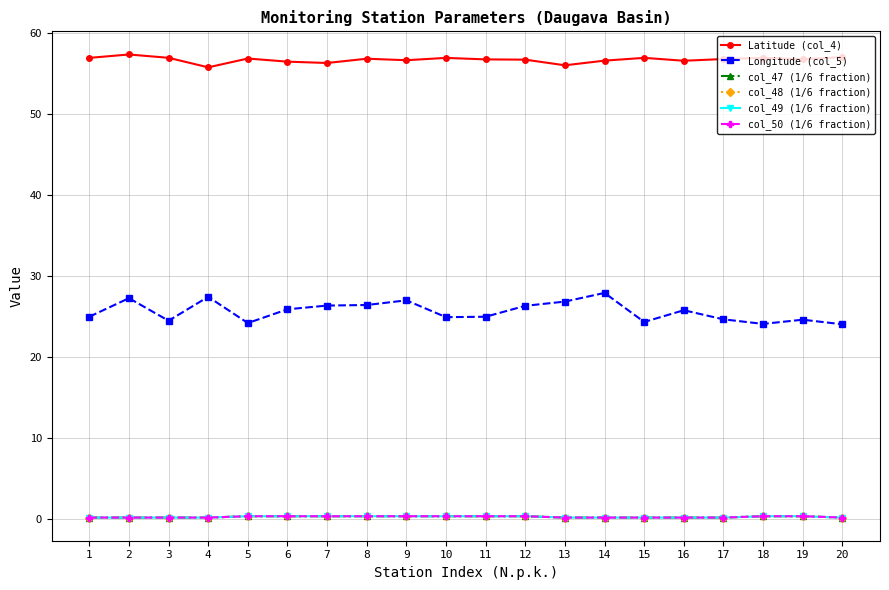

At which label does Latitude (col_4) reach its peak?

2